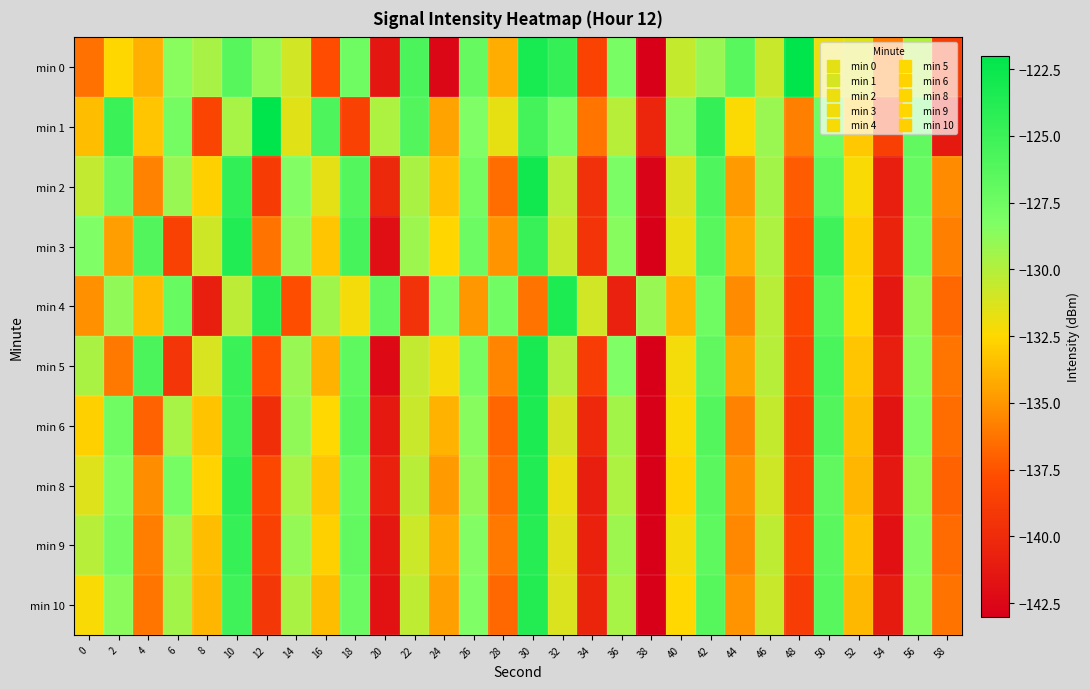

At which category is the sum across all series the highest?

30